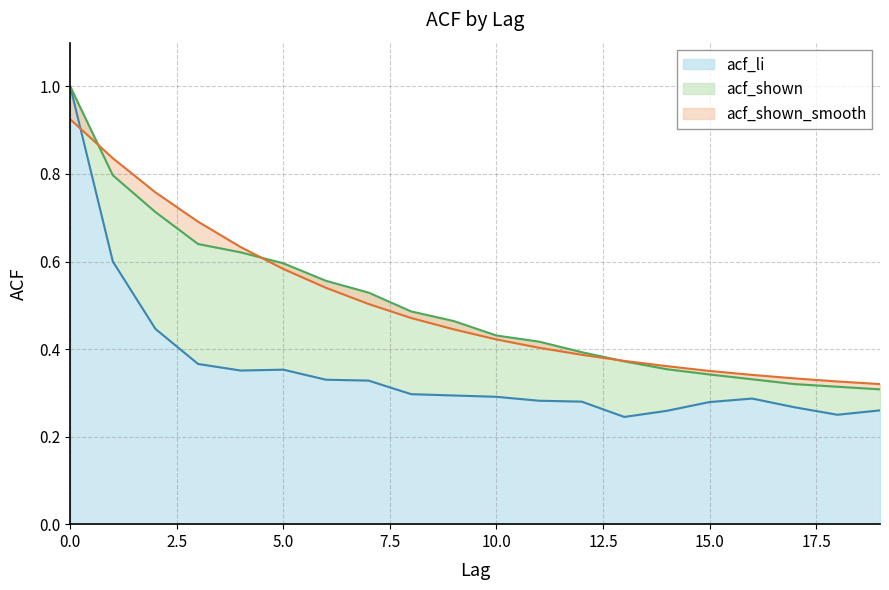

How many lines are shown in the chart?

3